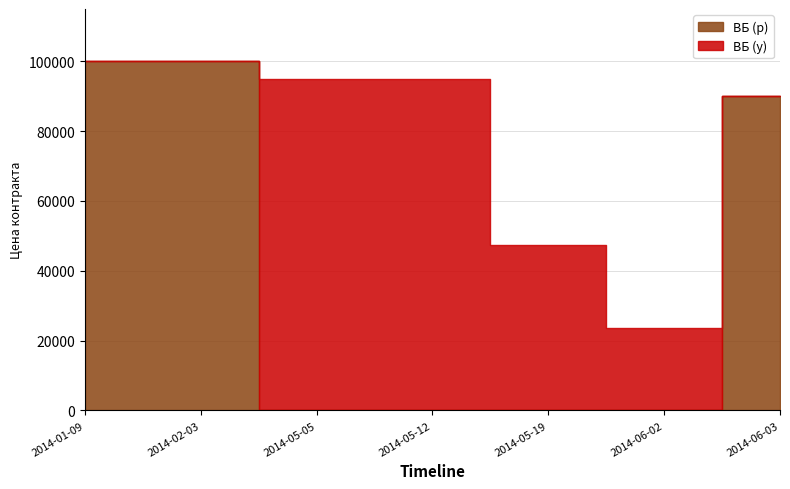

What is the sum of the ВБ (р) values at 2014-06-02 and 2014-02-03?

99979.5